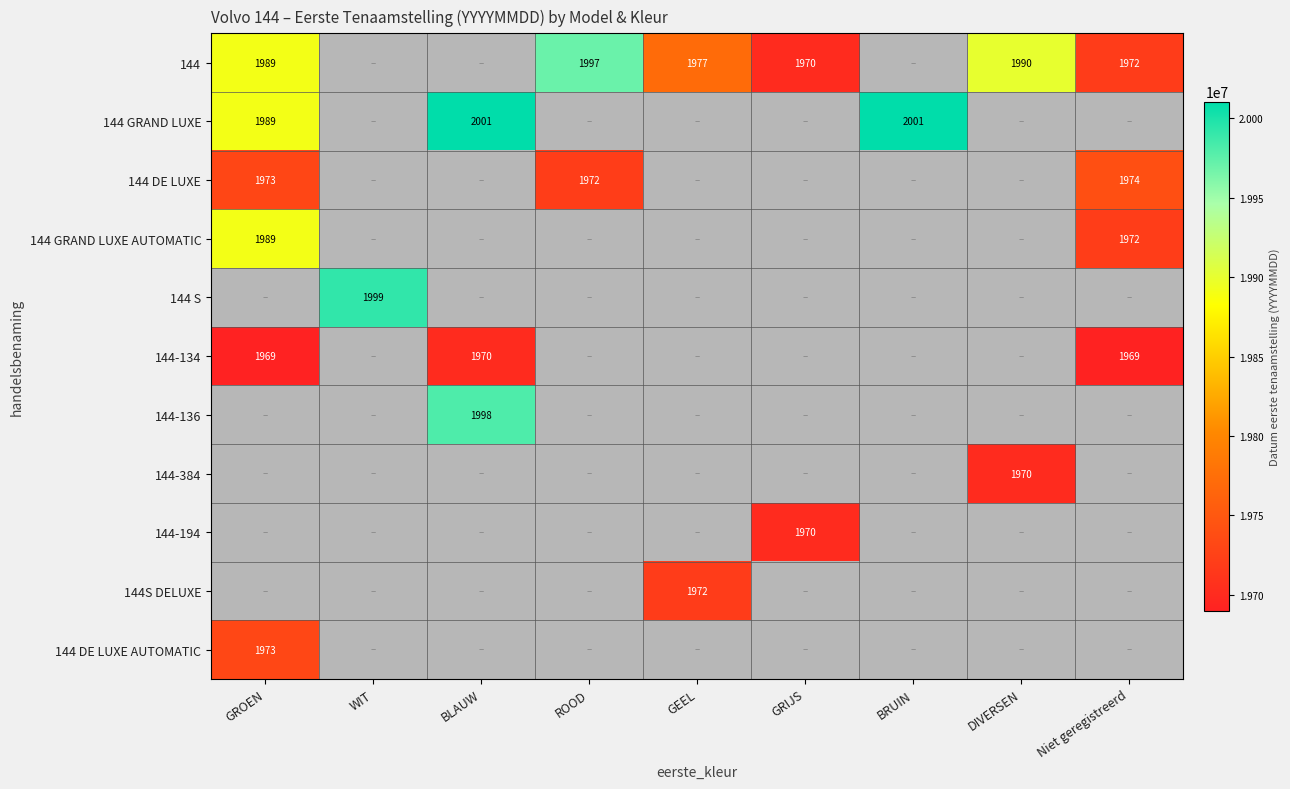

At which label is 144-136 closest to 1?

GROEN